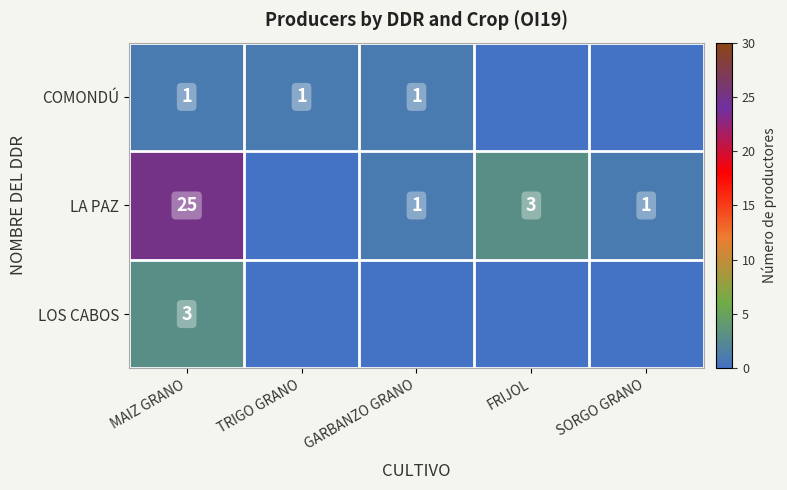

The COMONDÚ series shows 2 at TRIGO GRANO. True or false?

False